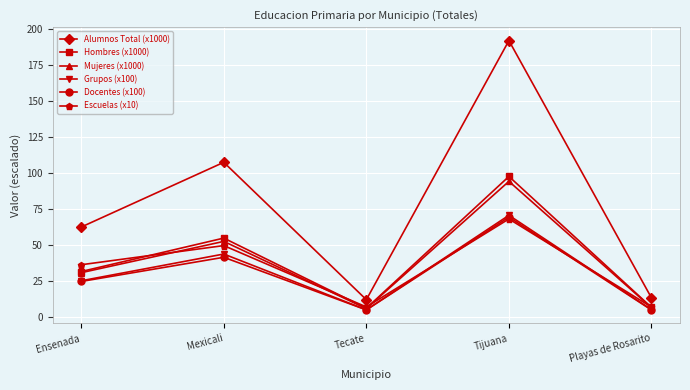

What is the minimum value shown in the chart?

5.0